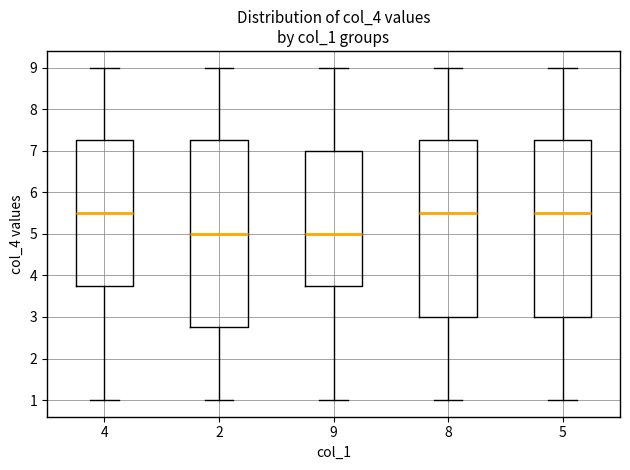

Where does the upper whisker of the box at x = 2 end on the y-axis? The values are not printed on the chart, so give them approximately, as read against the axis.

9.0